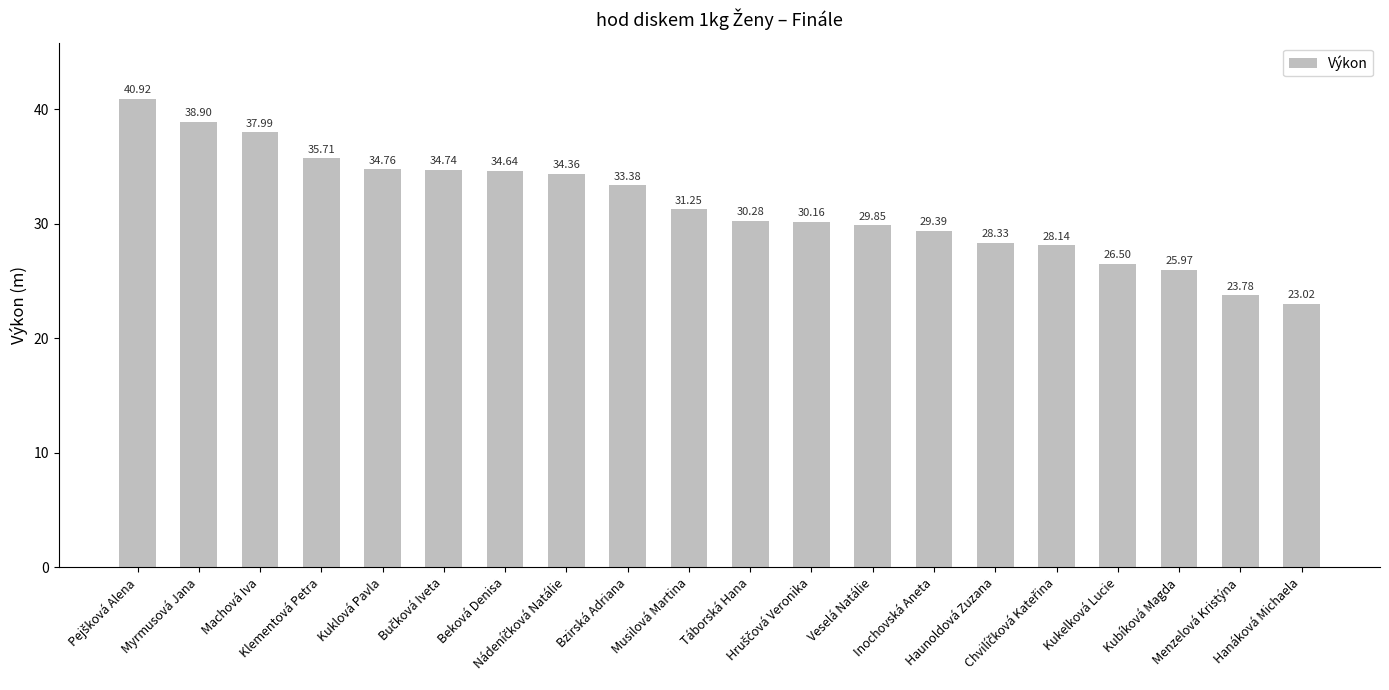

What is the average value?

31.6